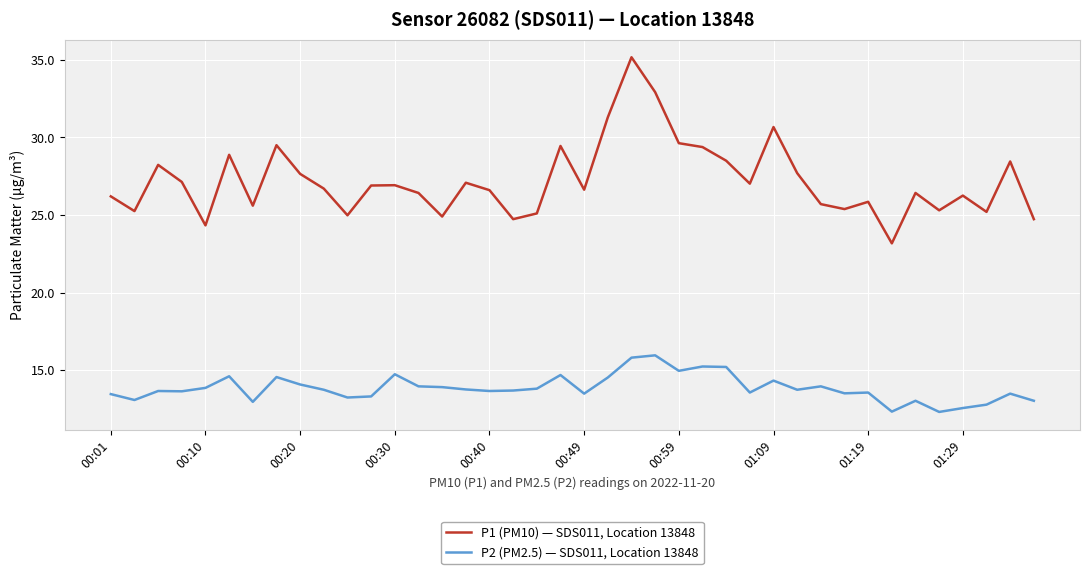

What is the difference between the maximum and minimum values in the P1 (PM10) — SDS011, Location 13848 series?

12.0